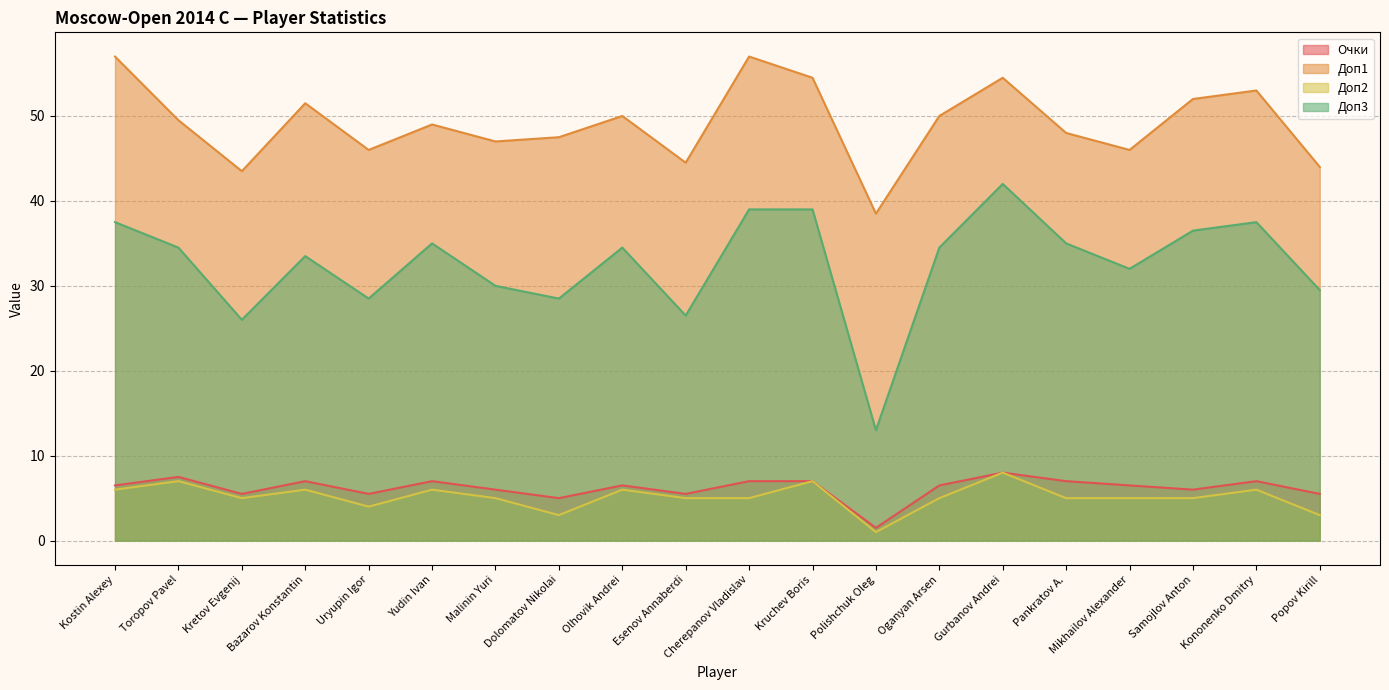

Which series has the widest spread of values?

Доп3